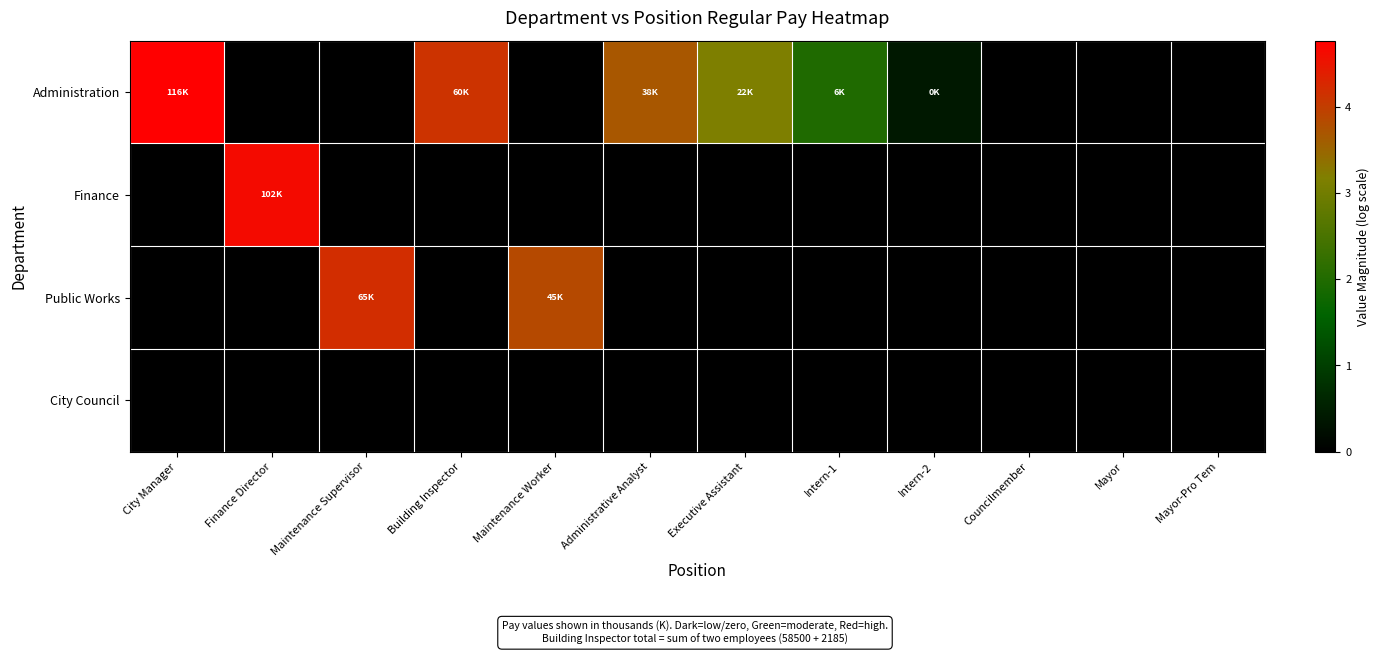

Reading left to right, list all the values displayed in this chart.

Administration: City Manager=4.8	Finance Director=0.0	Maintenance Supervisor=0.0	Building Inspector=4.1	Maintenance Worker=0.0	Administrative Analyst=3.7	Executive Assistant=3.2	Intern-1=2.0	Intern-2=0.4	Councilmember=0.0	Mayor=0.0	Mayor-Pro Tem=0.0
Finance: City Manager=0.0	Finance Director=4.6	Maintenance Supervisor=0.0	Building Inspector=0.0	Maintenance Worker=0.0	Administrative Analyst=0.0	Executive Assistant=0.0	Intern-1=0.0	Intern-2=0.0	Councilmember=0.0	Mayor=0.0	Mayor-Pro Tem=0.0
Public Works: City Manager=0.0	Finance Director=0.0	Maintenance Supervisor=4.2	Building Inspector=0.0	Maintenance Worker=3.8	Administrative Analyst=0.0	Executive Assistant=0.0	Intern-1=0.0	Intern-2=0.0	Councilmember=0.0	Mayor=0.0	Mayor-Pro Tem=0.0
City Council: City Manager=0.0	Finance Director=0.0	Maintenance Supervisor=0.0	Building Inspector=0.0	Maintenance Worker=0.0	Administrative Analyst=0.0	Executive Assistant=0.0	Intern-1=0.0	Intern-2=0.0	Councilmember=0.0	Mayor=0.0	Mayor-Pro Tem=0.0